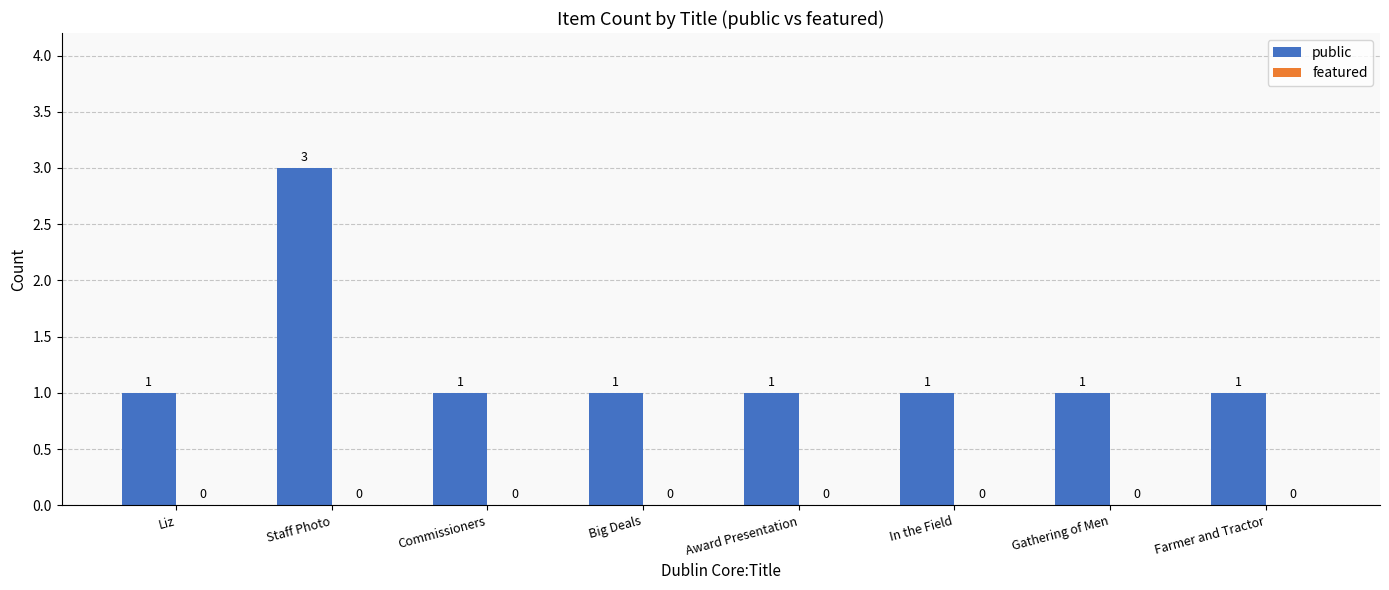

Are the bars horizontal?

No